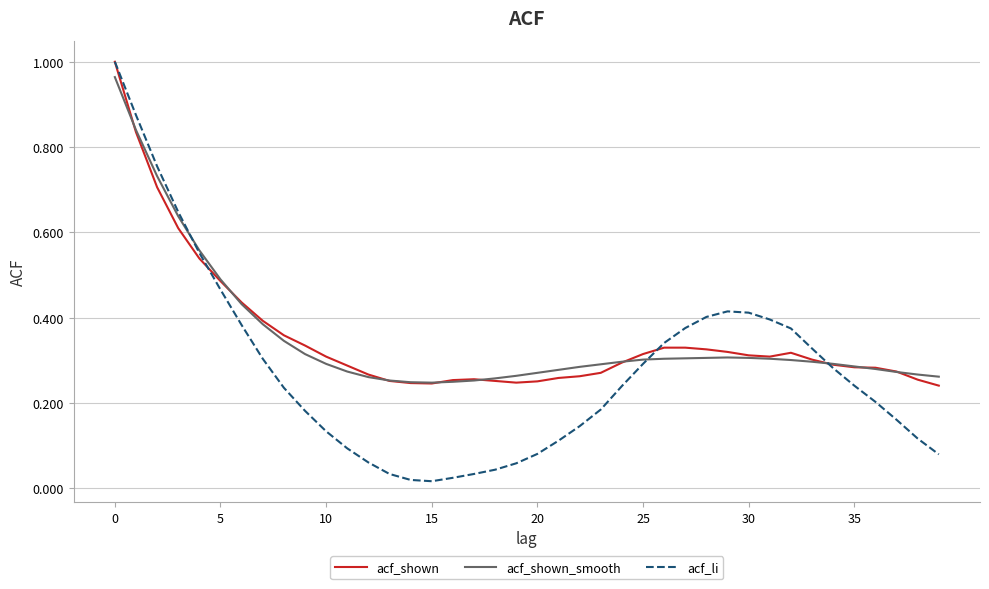

Which series has the widest spread of values?

acf_li